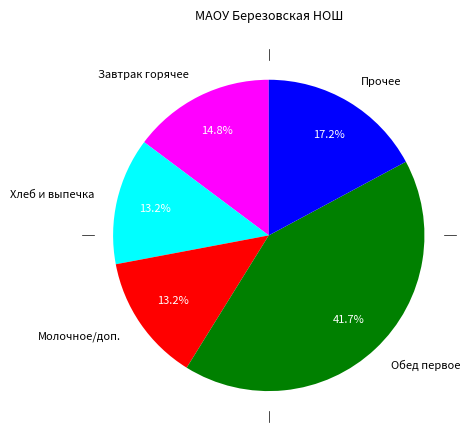

What is the largest slice in the pie chart?

Обед первое